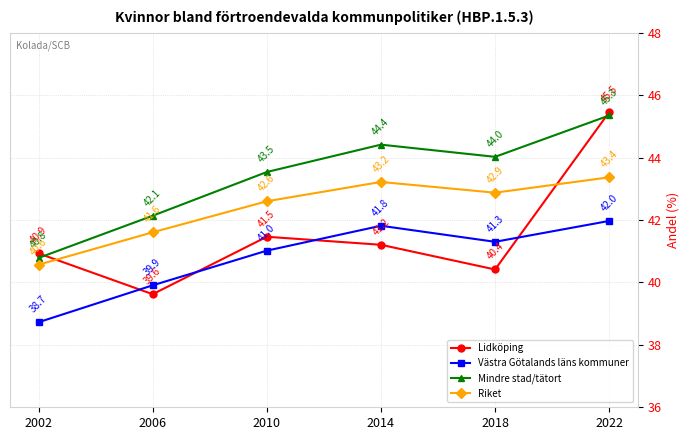

Is it true that Mindre stad/tätort equals 42.1 at 2006?

True